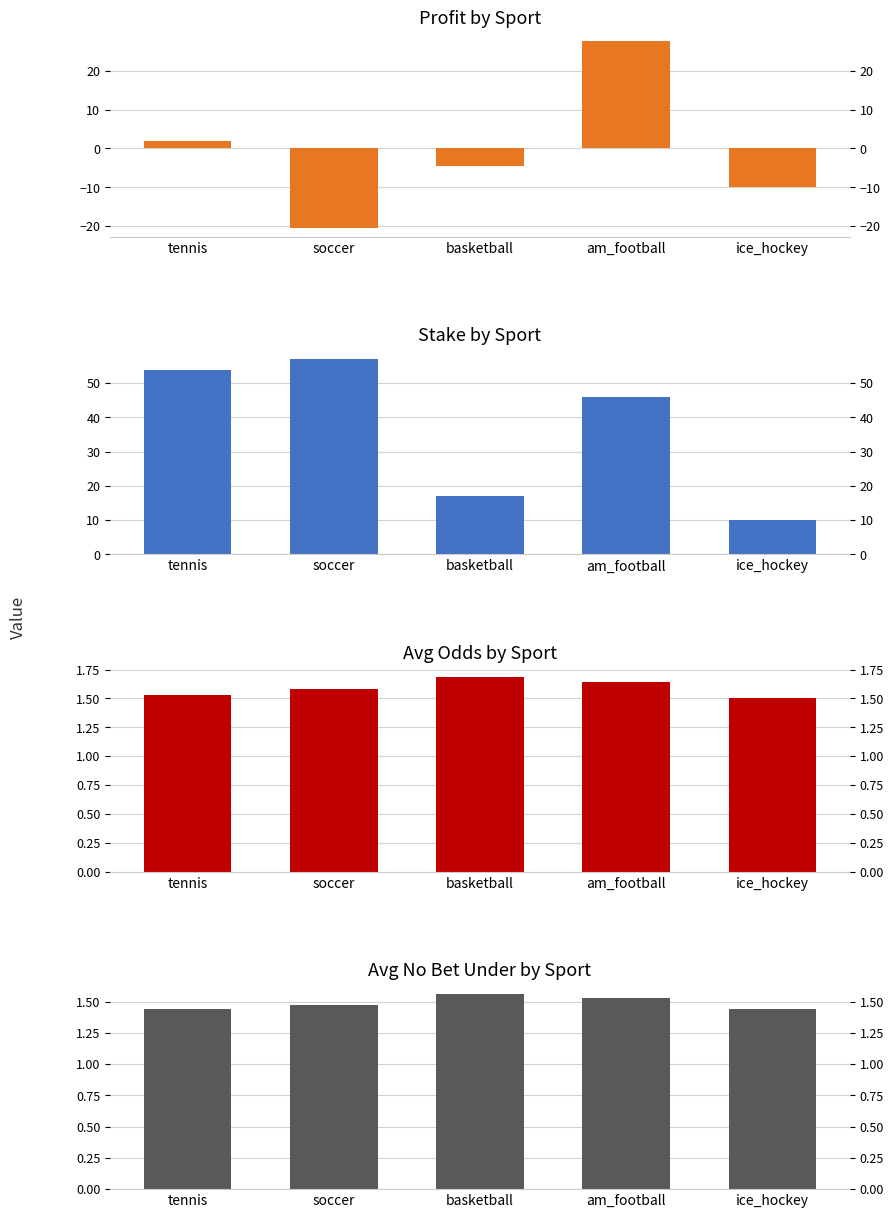

What is the total value across all series at tennis?

59.0